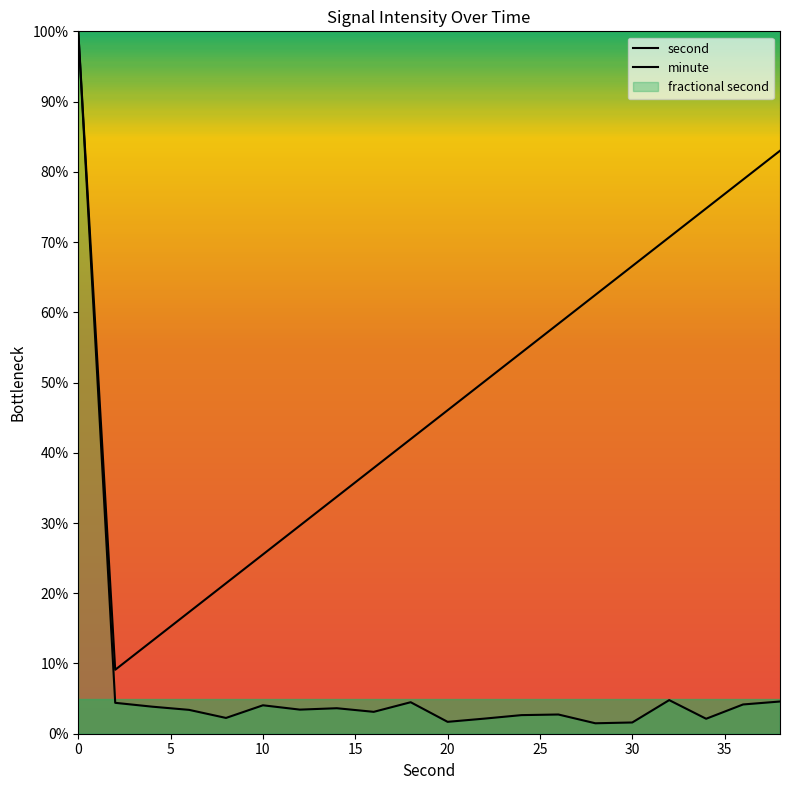

Reading left to right, extract all data points from this chart.

second: 100.0	4.4	3.9	3.4	2.2	4.0	3.4	3.6	3.1	4.5	1.7	2.2	2.6	2.7	1.5	1.6	4.8	2.1	4.2	4.6
minute: 100.0	9.1	13.2	17.3	21.4	25.5	29.6	33.7	37.8	41.9	46.1	50.2	54.3	58.4	62.5	66.6	70.7	74.8	78.9	83.0